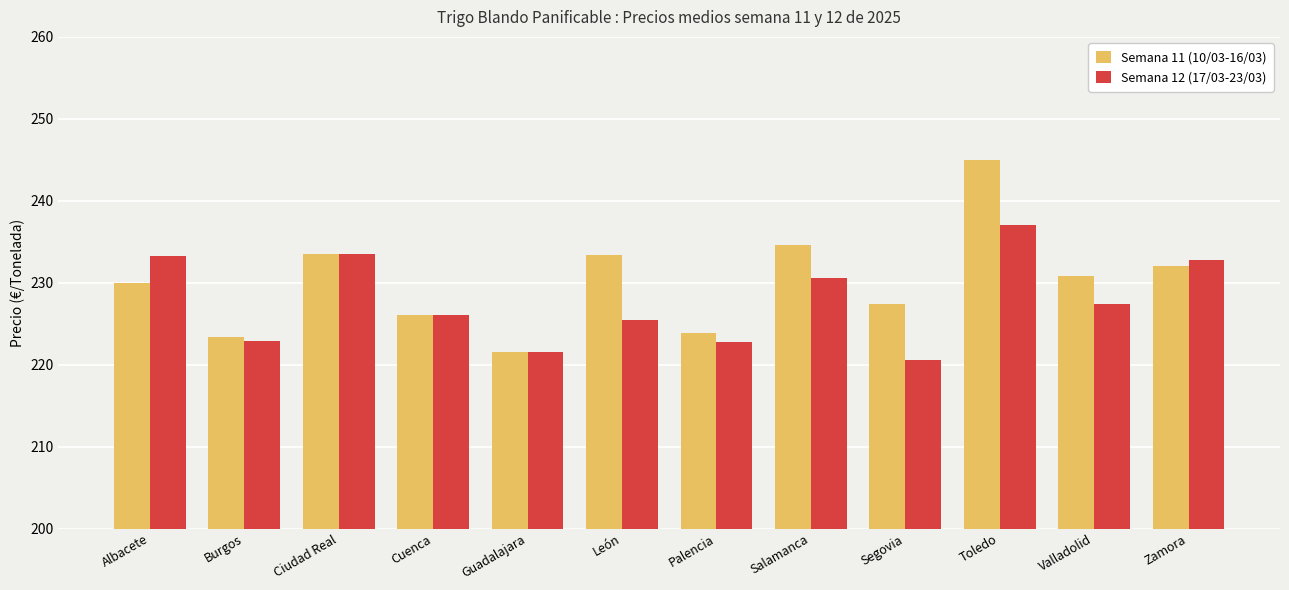

What are all the series names shown in the legend?

Semana 11 (10/03-16/03), Semana 12 (17/03-23/03)